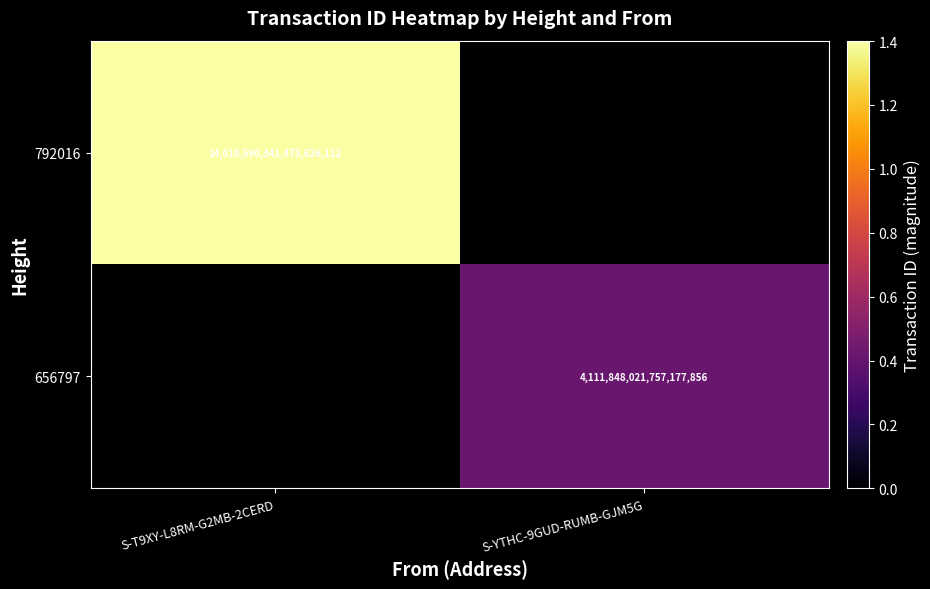

True or false: 792016 has a value of 14010590341473626112 at S-T9XY-L8RM-G2MB-2CERD.

True